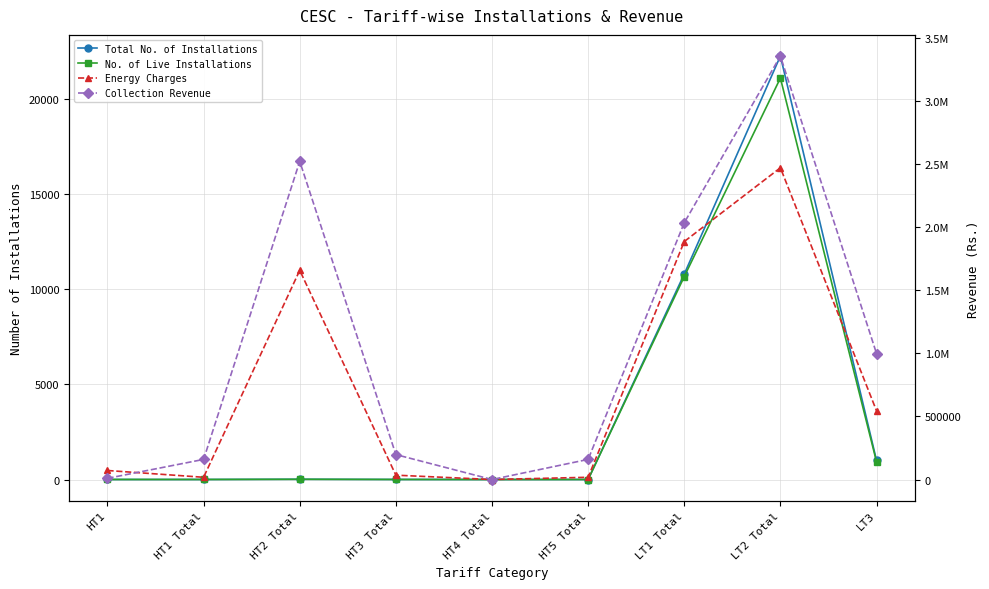

Which has a higher value, HT4 Total or LT2 Total?

LT2 Total